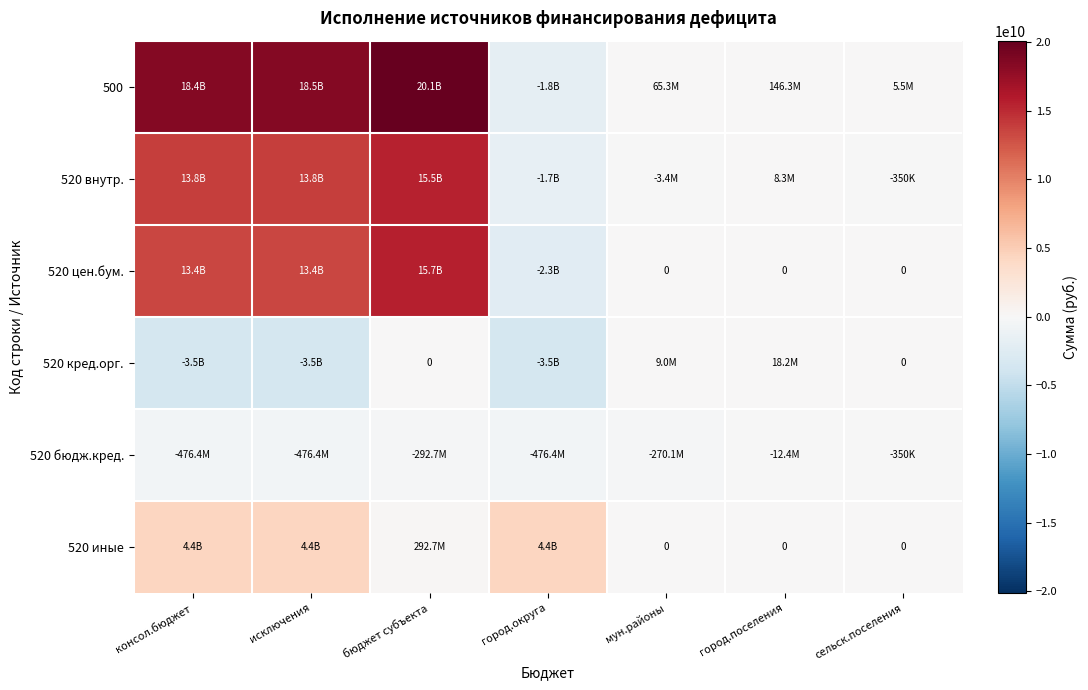

At which category is the sum across all series the highest?

бюджет субъекта